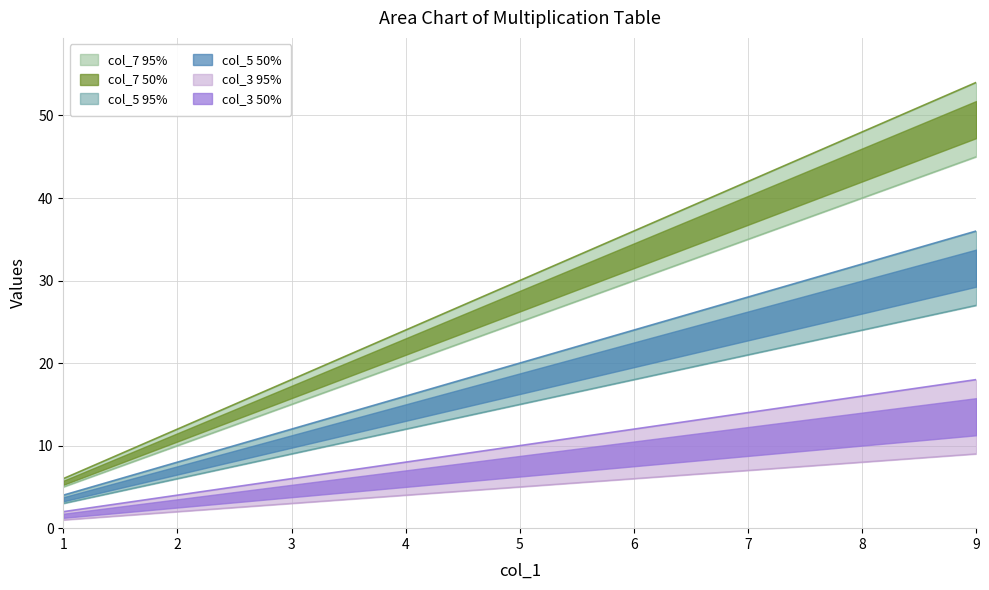

What value does the col_3 series have at 2, to the nearest 5?

10